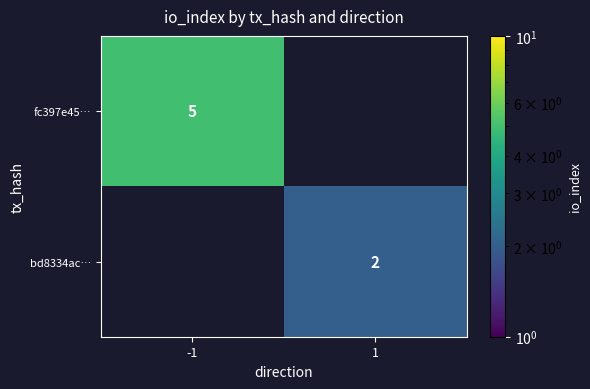

The fc397e45… series shows 5 at -1. True or false?

True